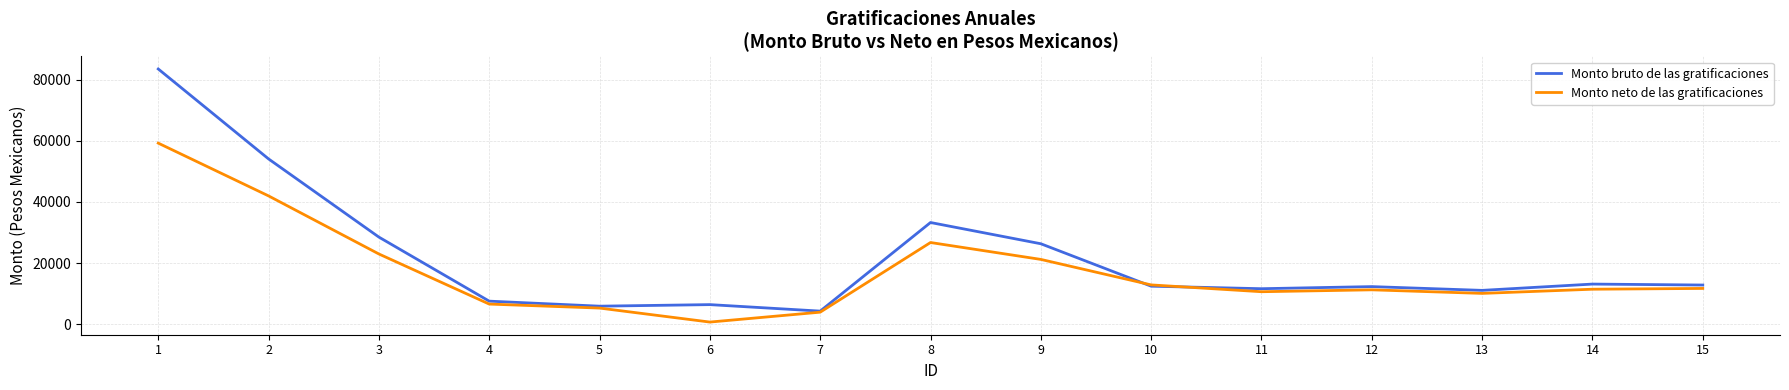

Does the chart have visible grid lines?

Yes